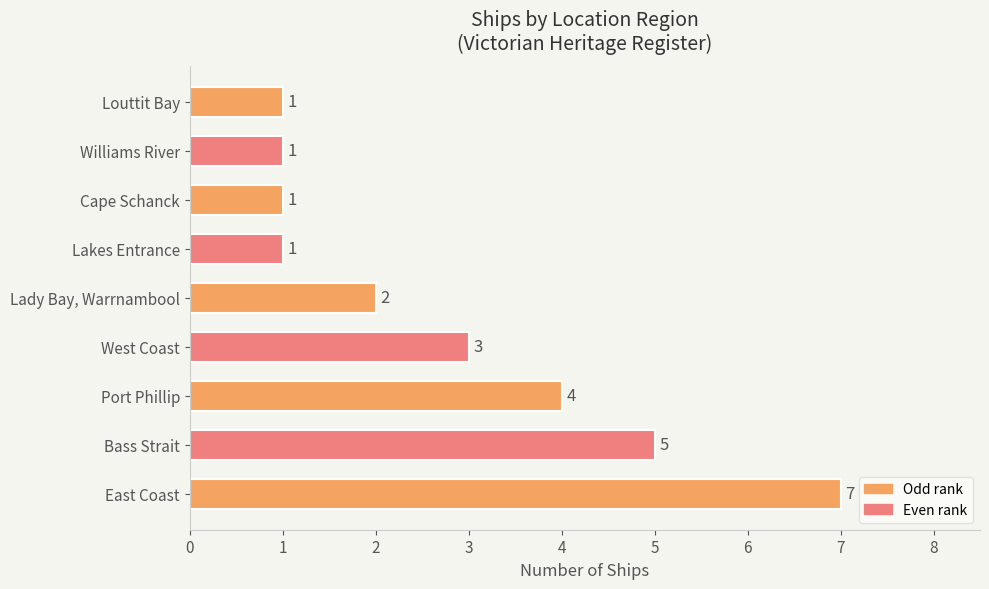

What is the sum of all values?

25